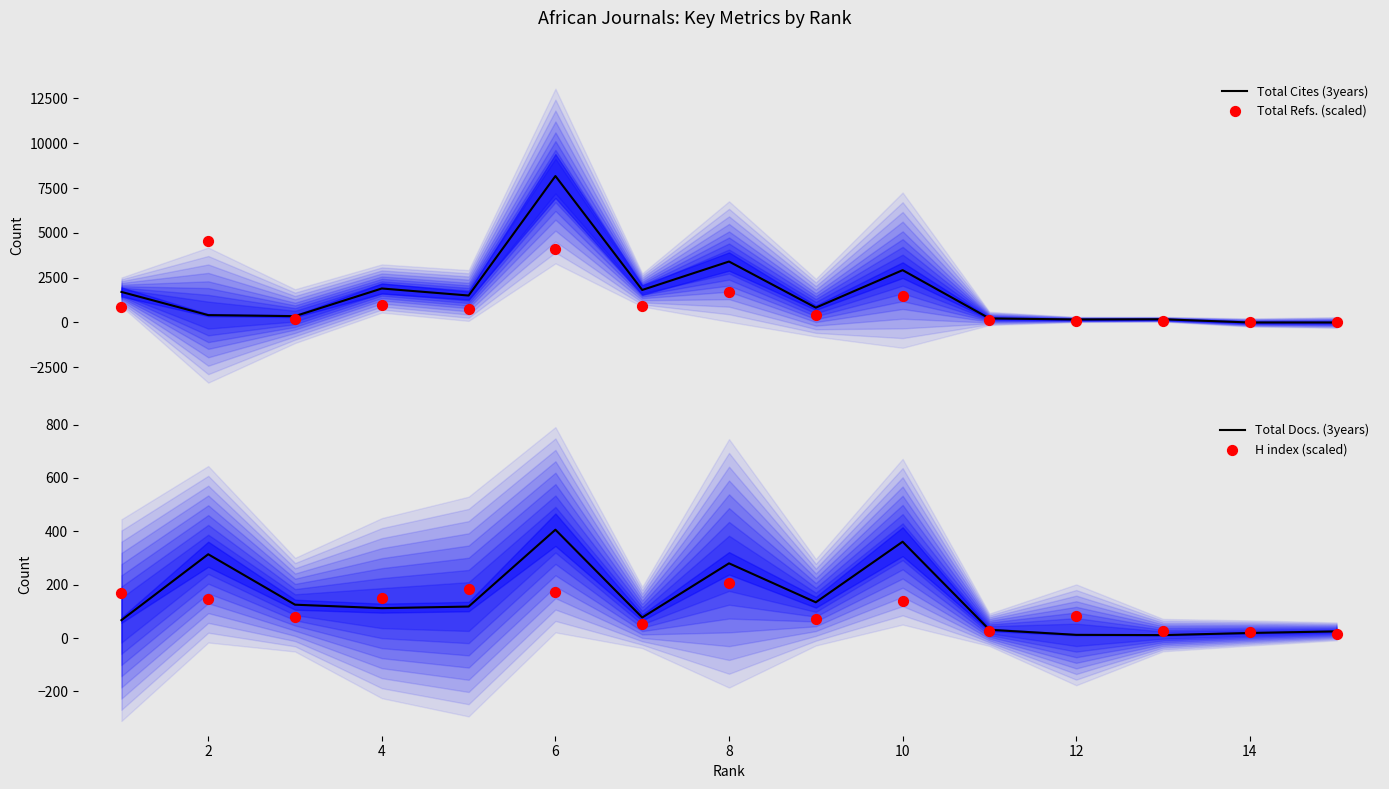

Which series has the largest Y range (max minus min)?

Total Cites (3years)